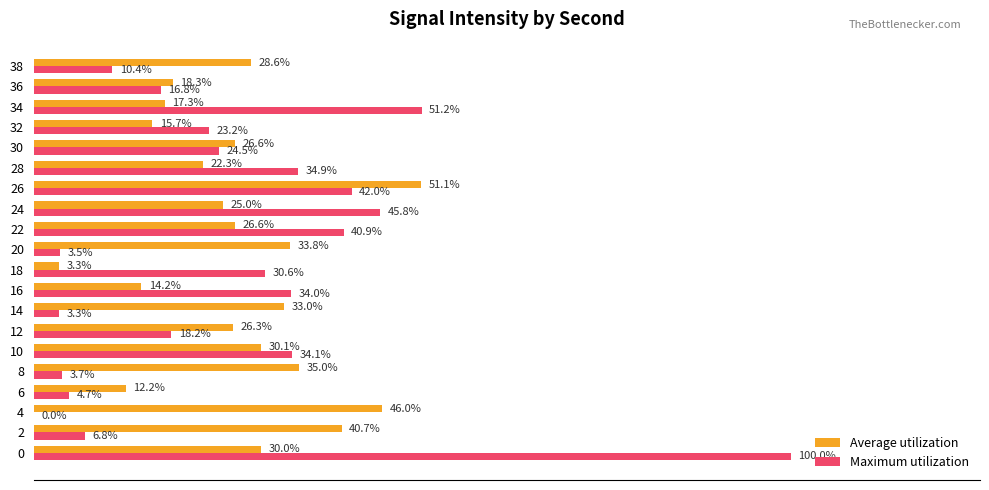

What are all the series names shown in the legend?

Average utilization, Maximum utilization